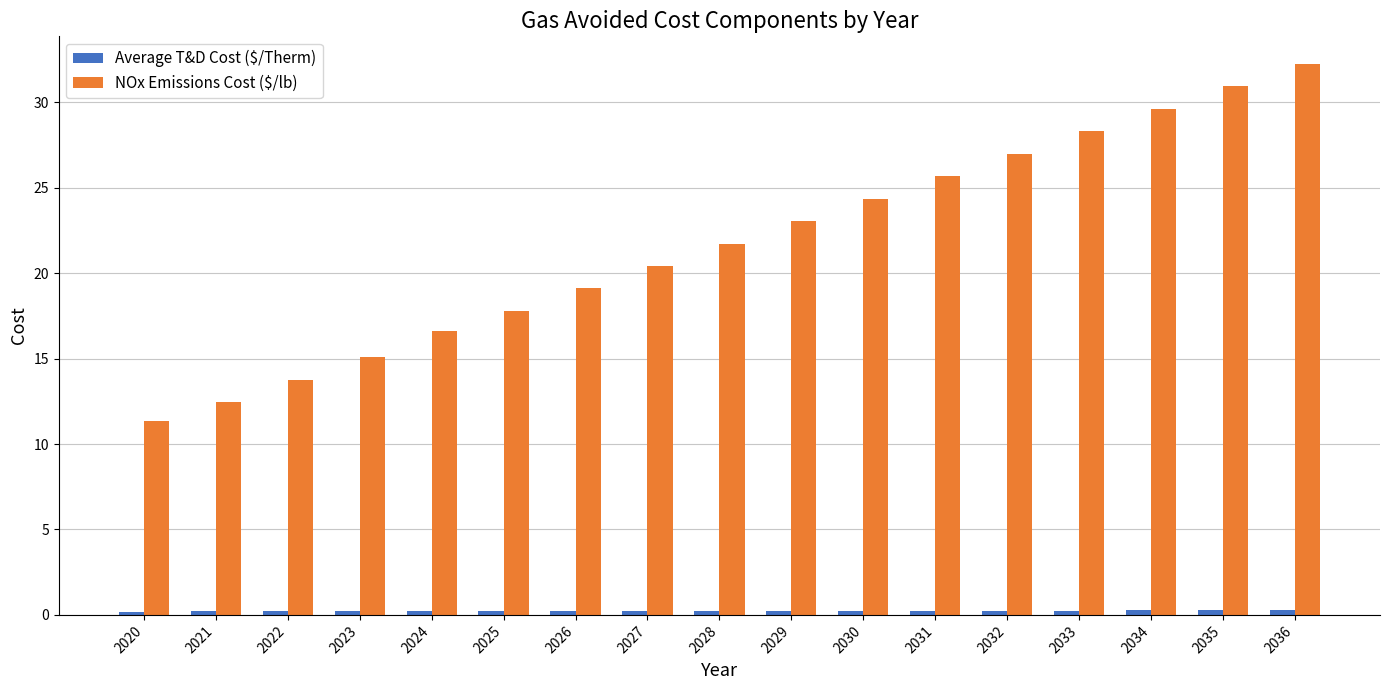

Between 2027 and 2031, which series saw the biggest shift?

NOx Emissions Cost ($/lb)